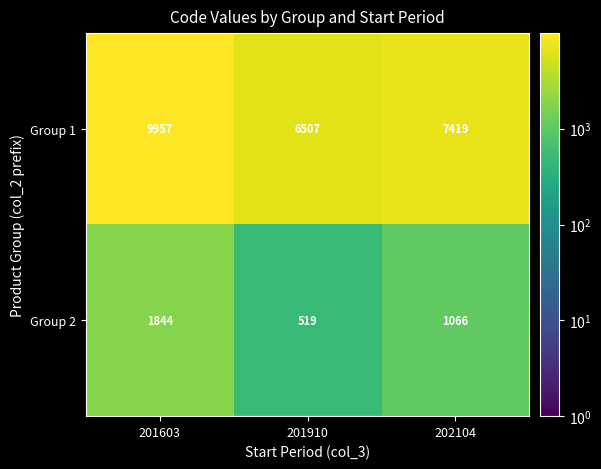

Which category has the lowest value in the Group 2 series?

201910